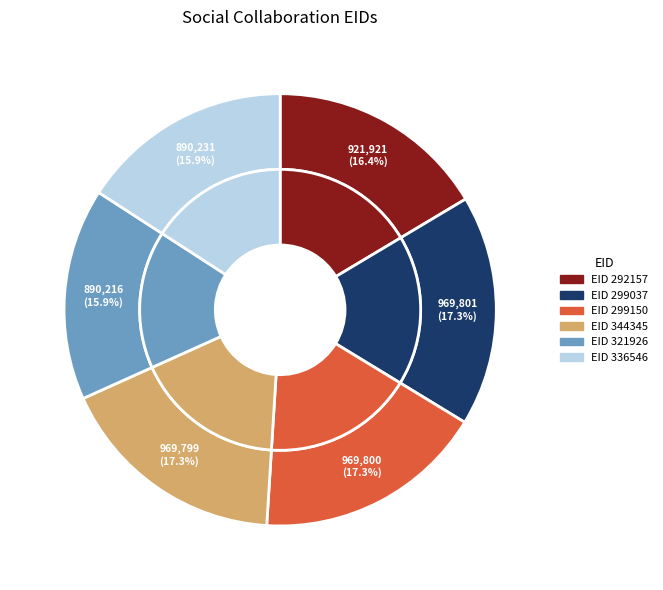

Does 344345 represent more than half of the total?

No